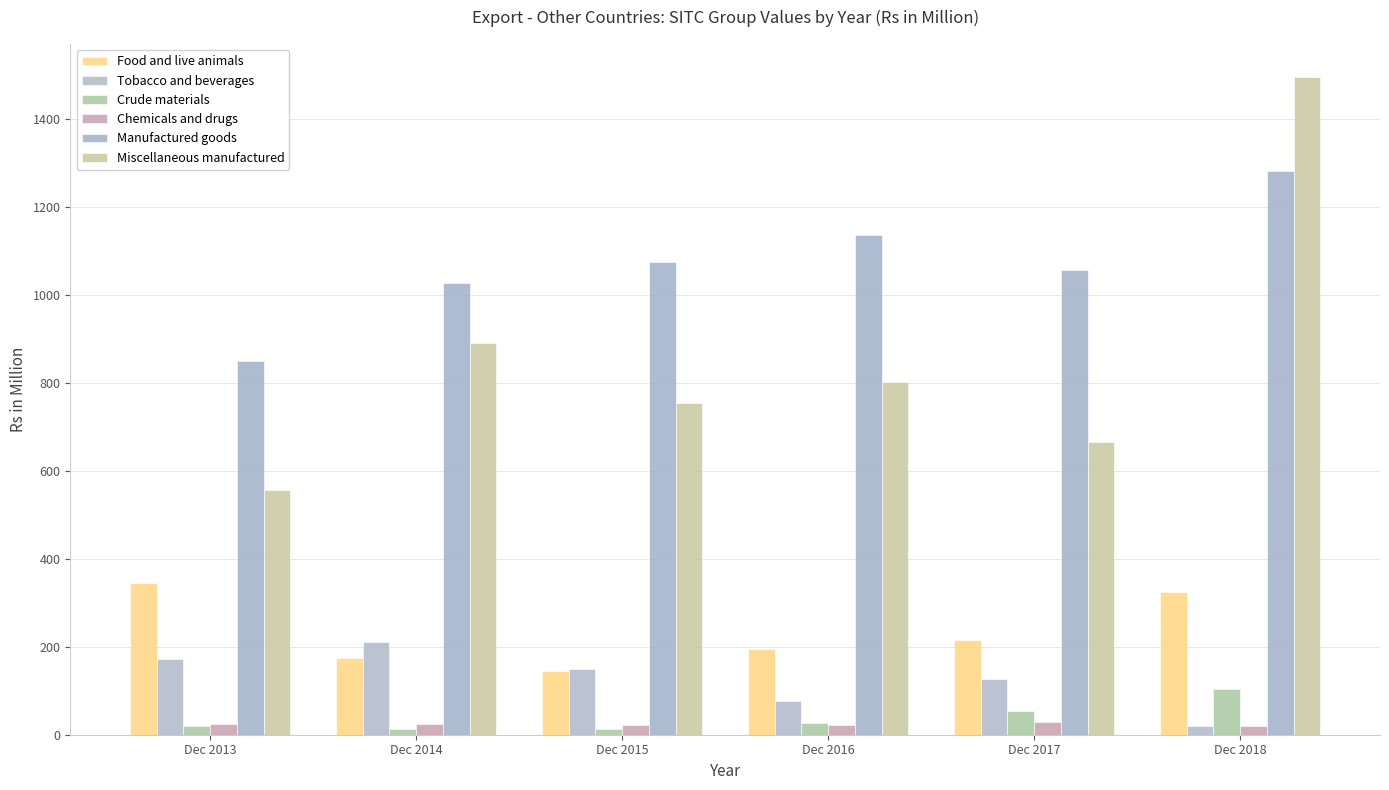

Reading left to right, list all the values displayed in this chart.

Food and live animals: 346.1	175.0	145.2	194.9	216.2	325.5
Tobacco and beverages: 171.4	211.4	150.5	75.9	126.1	19.6
Crude materials: 20.1	13.9	13.6	26.7	53.1	104.0
Chemicals and drugs: 24.4	23.4	22.4	22.9	29.2	19.6
Manufactured goods: 850.1	1026.9	1075.0	1136.6	1057.7	1283.0
Miscellaneous manufactured: 557.1	891.0	753.9	803.2	665.8	1496.7